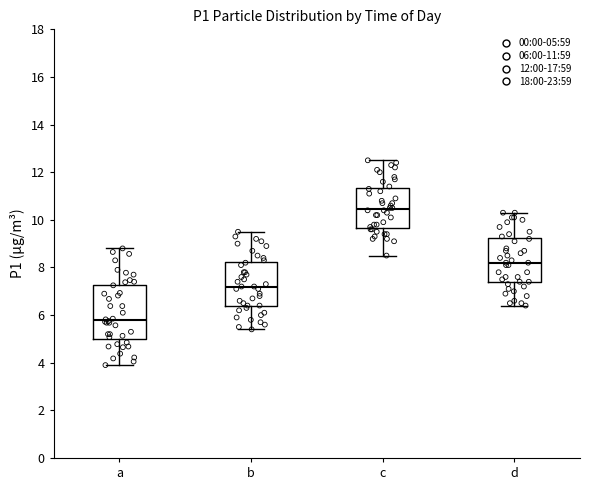

Reading left to right, transcribe this box plot: for each box, give where its median line is, the range the box spans, and where its two whiskers end, as read against the y-axis. The values are not printed on the chart, so give them approximately, as read against the axis.

a: median 5.8, box 5.0 to 7.2, whiskers 4.0 to 8.8
b: median 7.2, box 6.4 to 8.2, whiskers 5.4 to 9.6
c: median 10.4, box 9.6 to 11.4, whiskers 8.6 to 12.6
d: median 8.2, box 7.4 to 9.2, whiskers 6.4 to 10.4